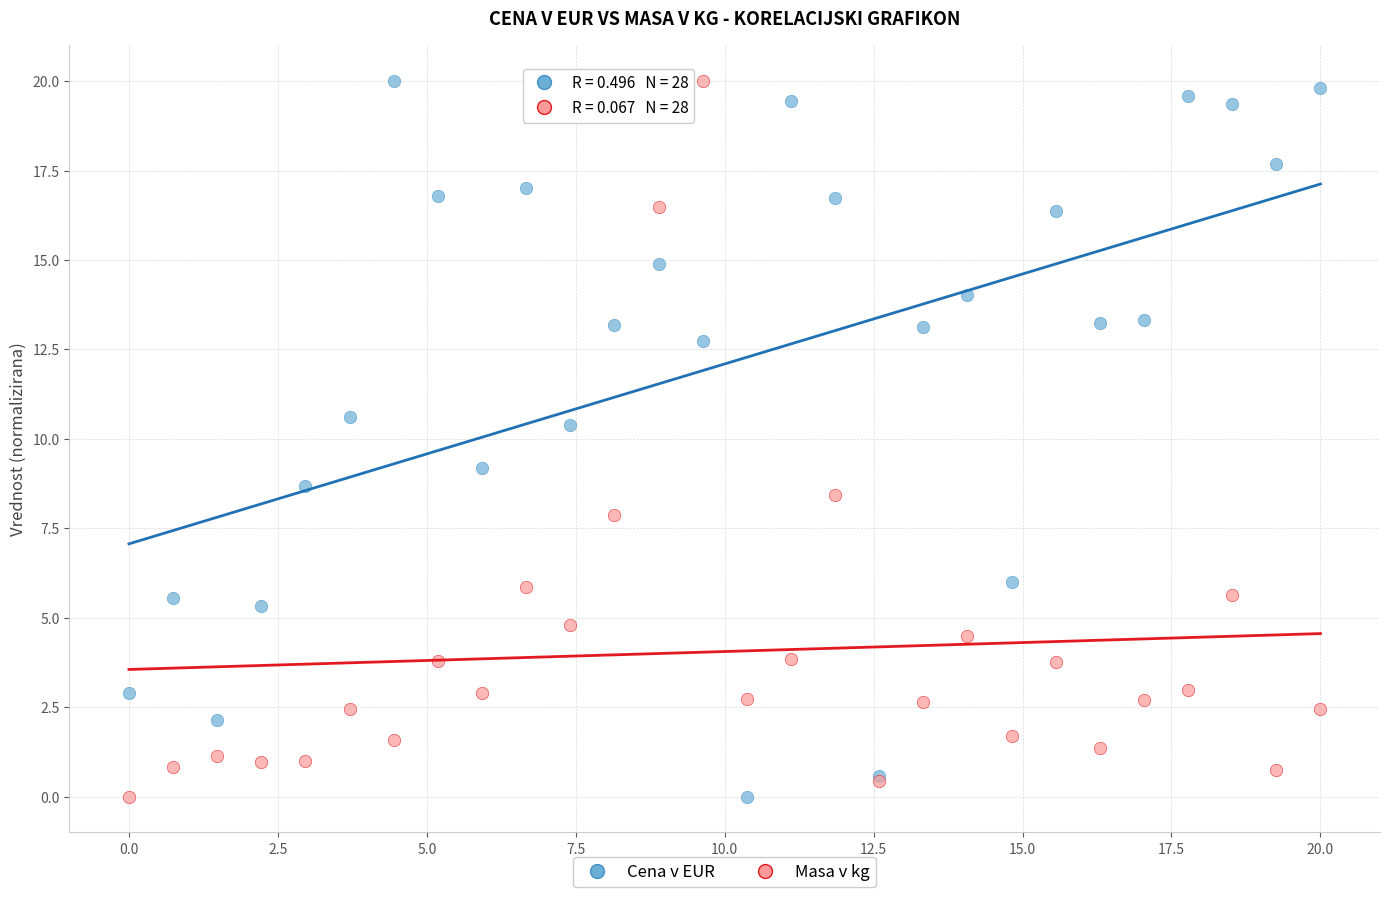

In the Cena v EUR series, what Y value is closest to 10?

10.4